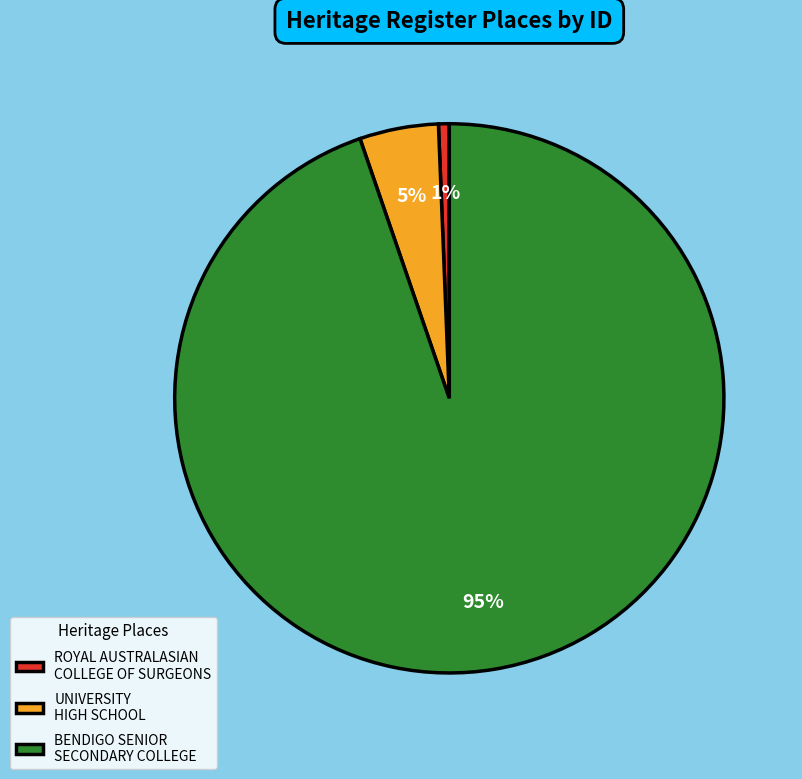

Combined, do BENDIGO SENIOR SECONDARY COLLEGE and ROYAL AUSTRALASIAN COLLEGE OF SURGEONS account for over 50%?

Yes